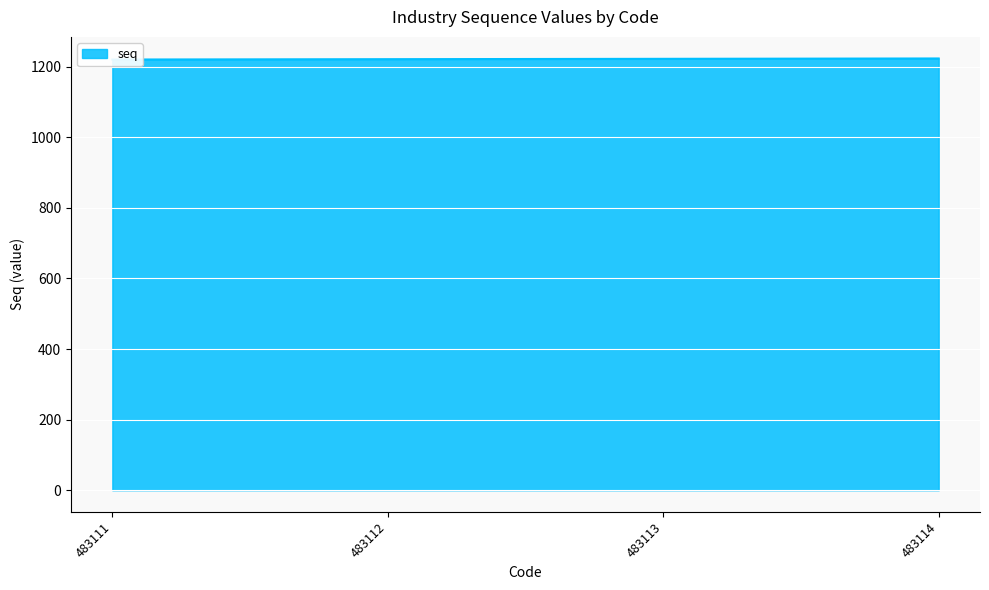

Which category has the lowest value across all series?

483111